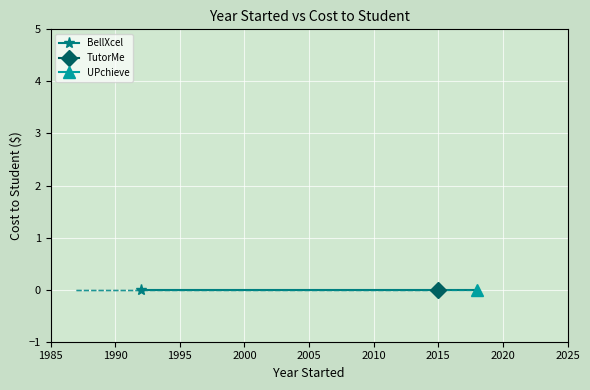

The TutorMe series shows 0 at TutorMe. True or false?

True